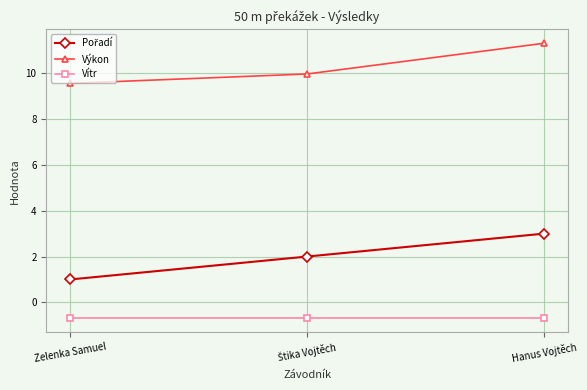

What is the minimum value shown in the chart?

-0.7